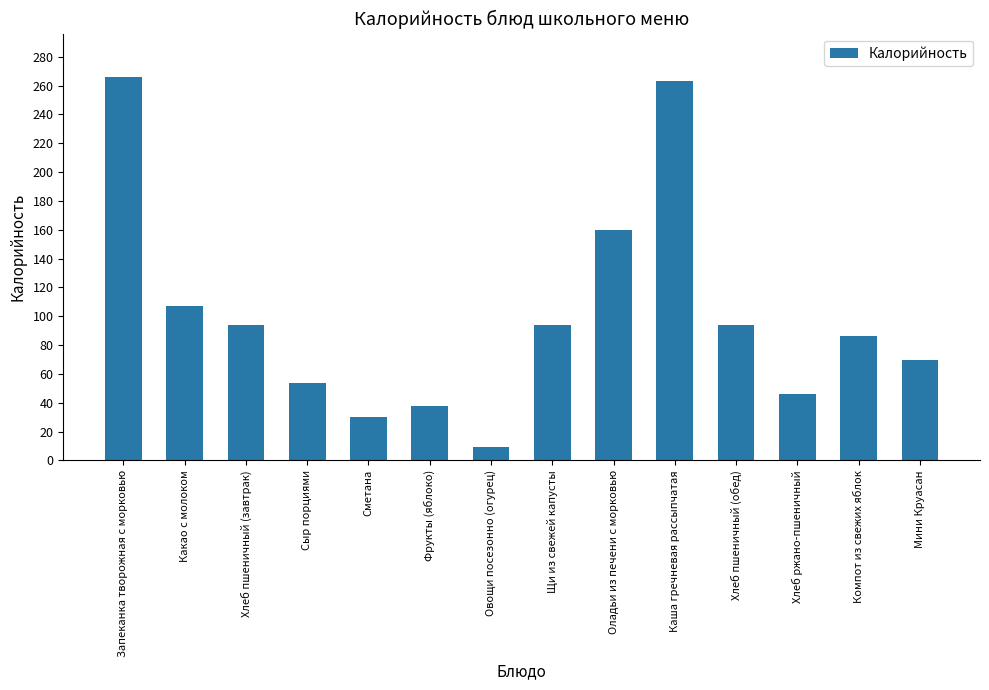

Read the value at Фрукты (яблоко), to the nearest 10.

40